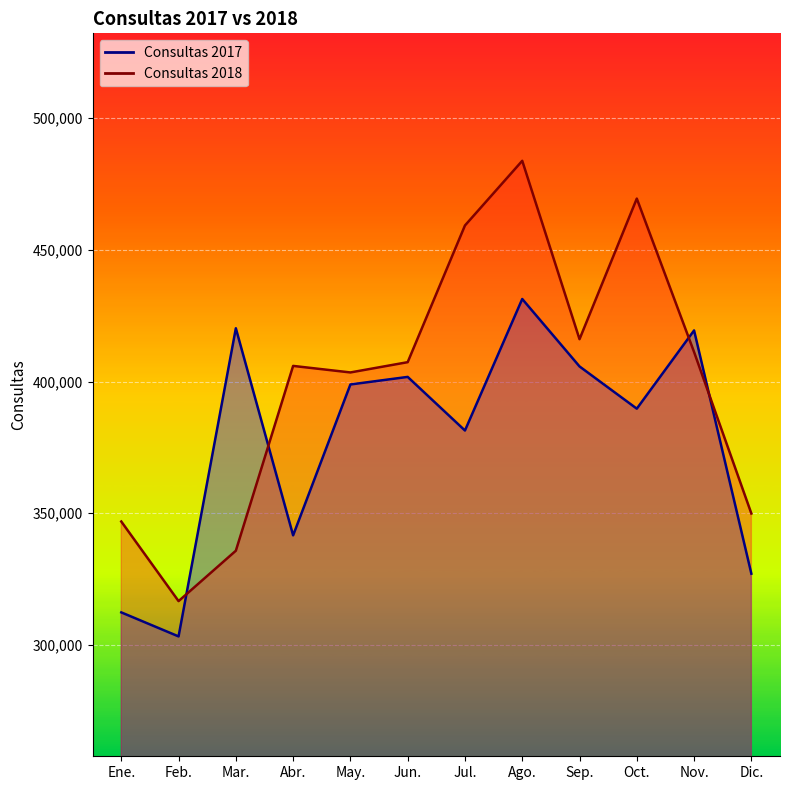

True or false: Consultas 2017 and Consultas 2018 cross at least once.

True